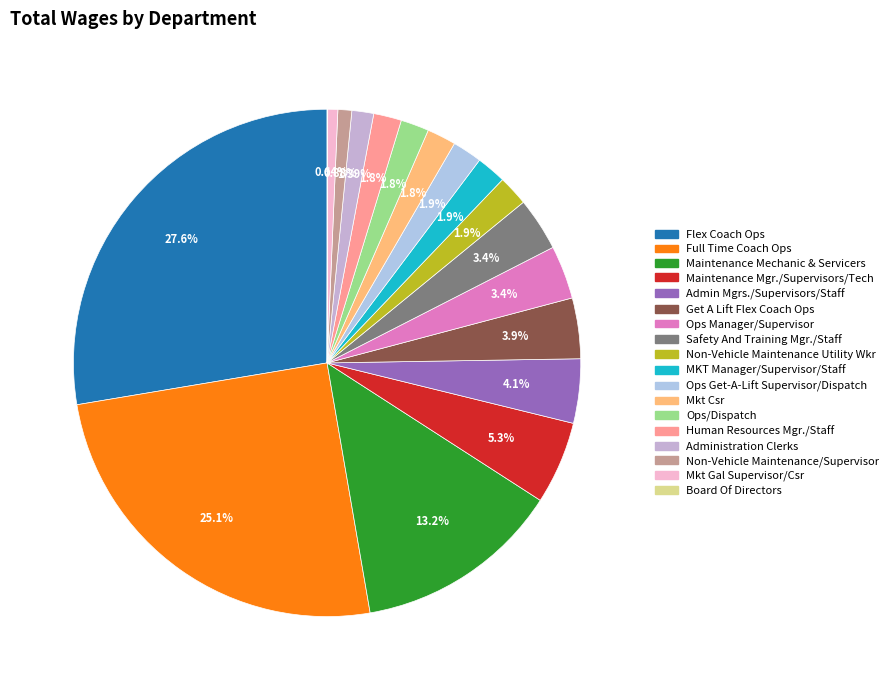

Which slice is the largest?

Flex Coach Ops